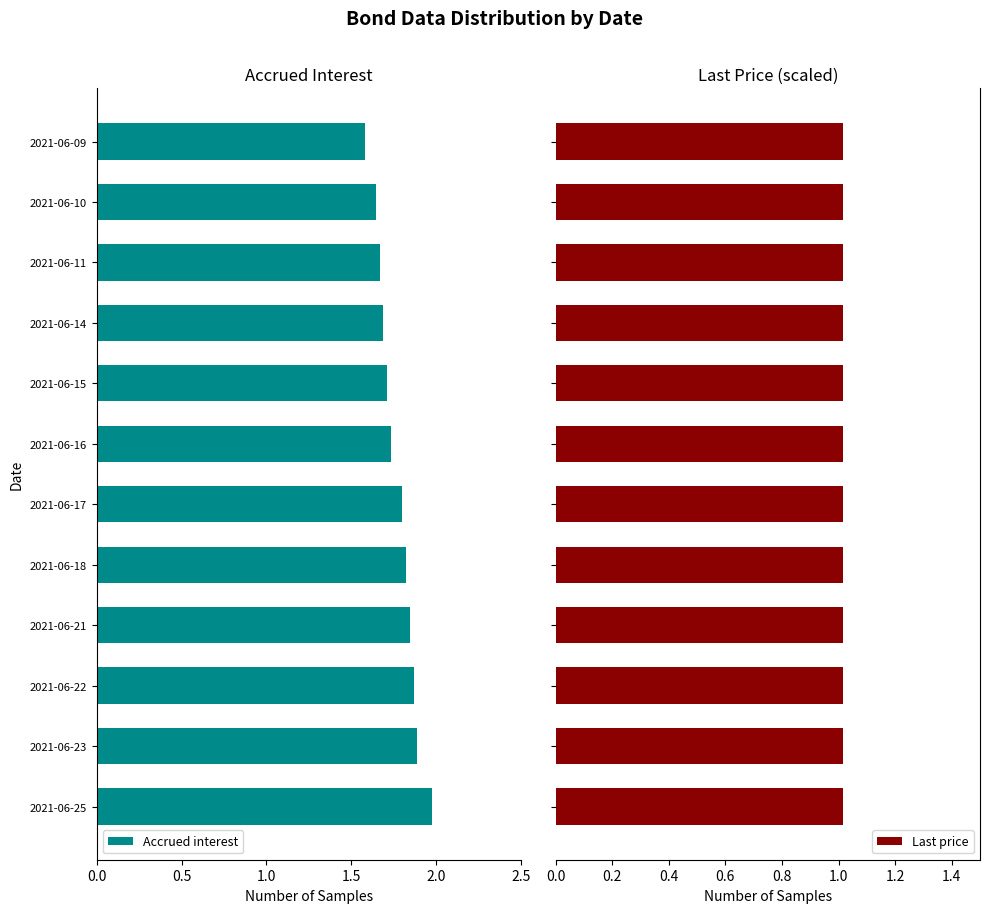

Which series has the largest total across all categories?

Accrued interest